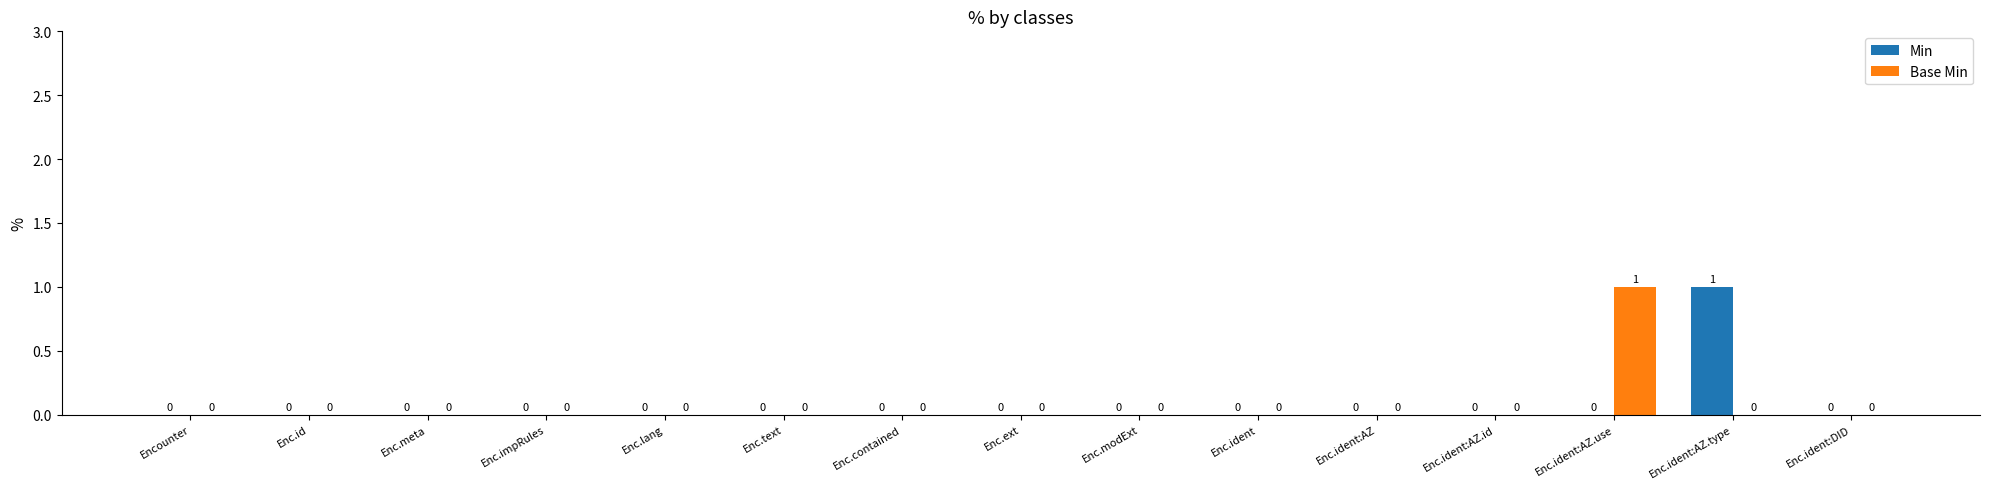

The value of Base Min at Enc.impRules is 0. True or false?

True